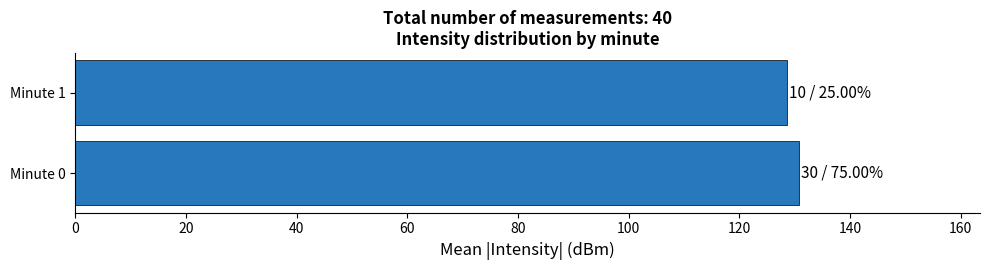

What is the difference between the maximum and minimum values?

2.2